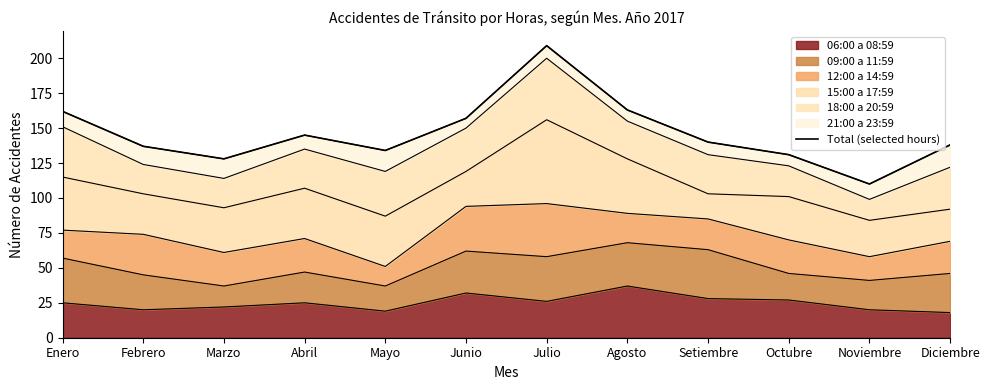

What is the difference between the maximum and minimum values?

99